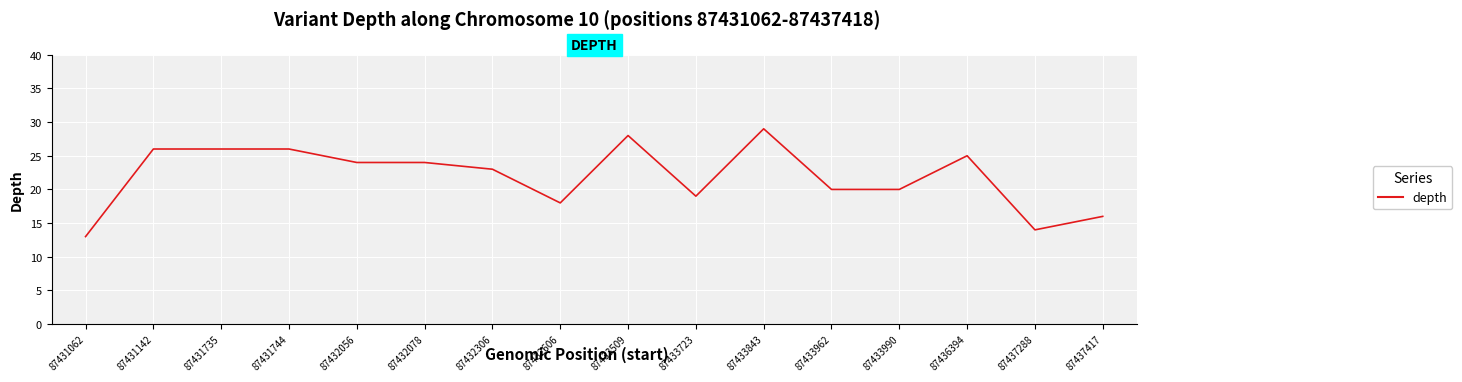

What is the maximum value shown in the chart?

29